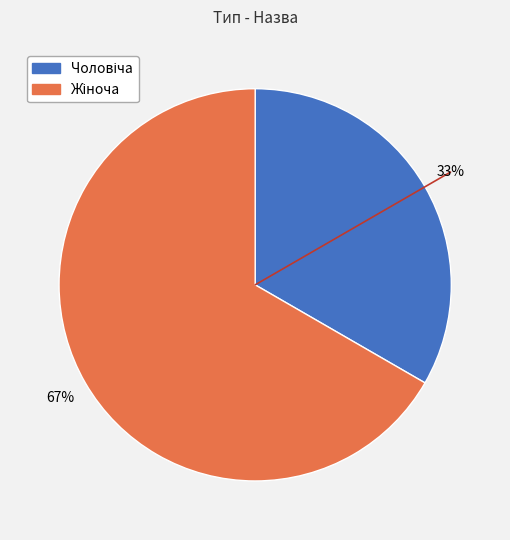

To the nearest percent, what is the average slice percentage?

50%